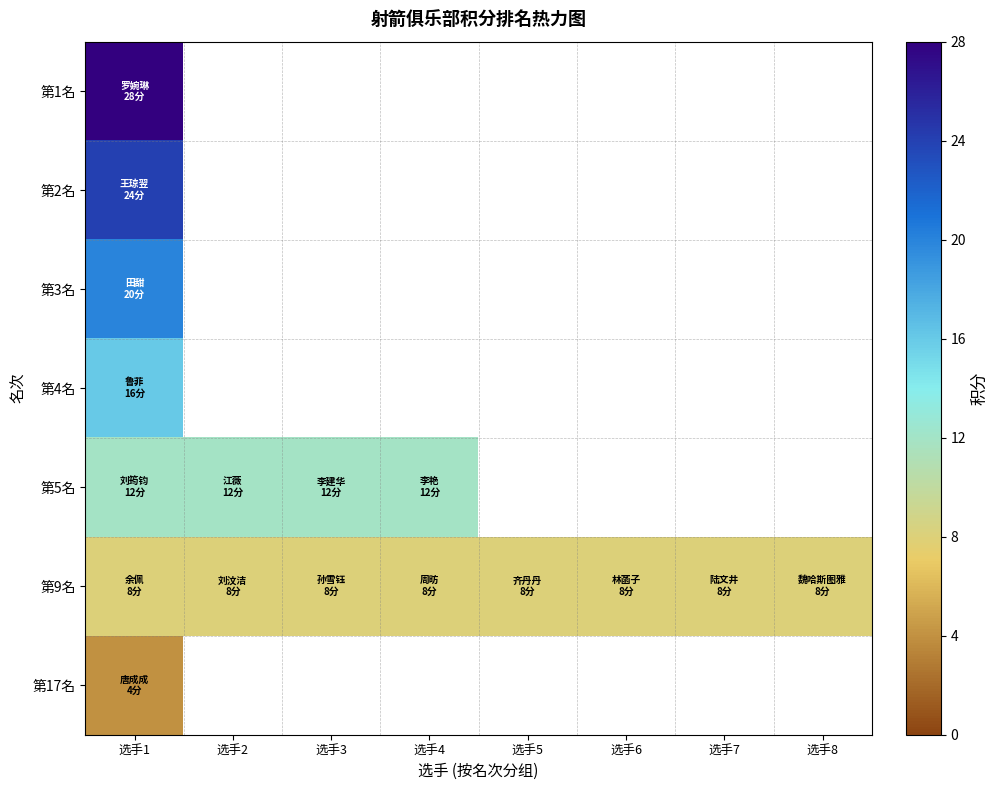

What is the maximum value for 第1名?

28.0